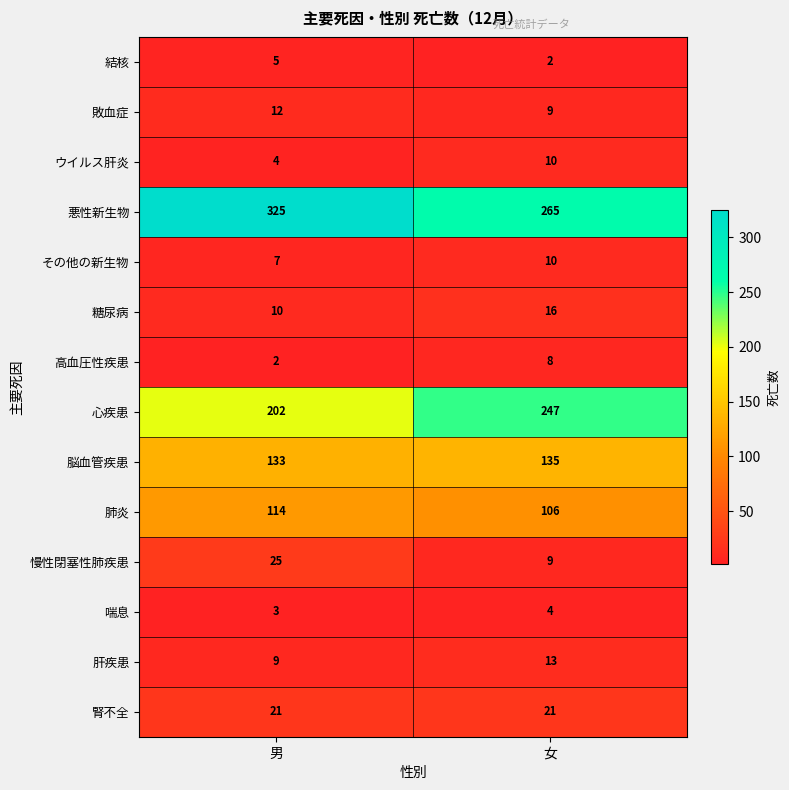

The value of 敗血症 at 男 is 12. True or false?

True